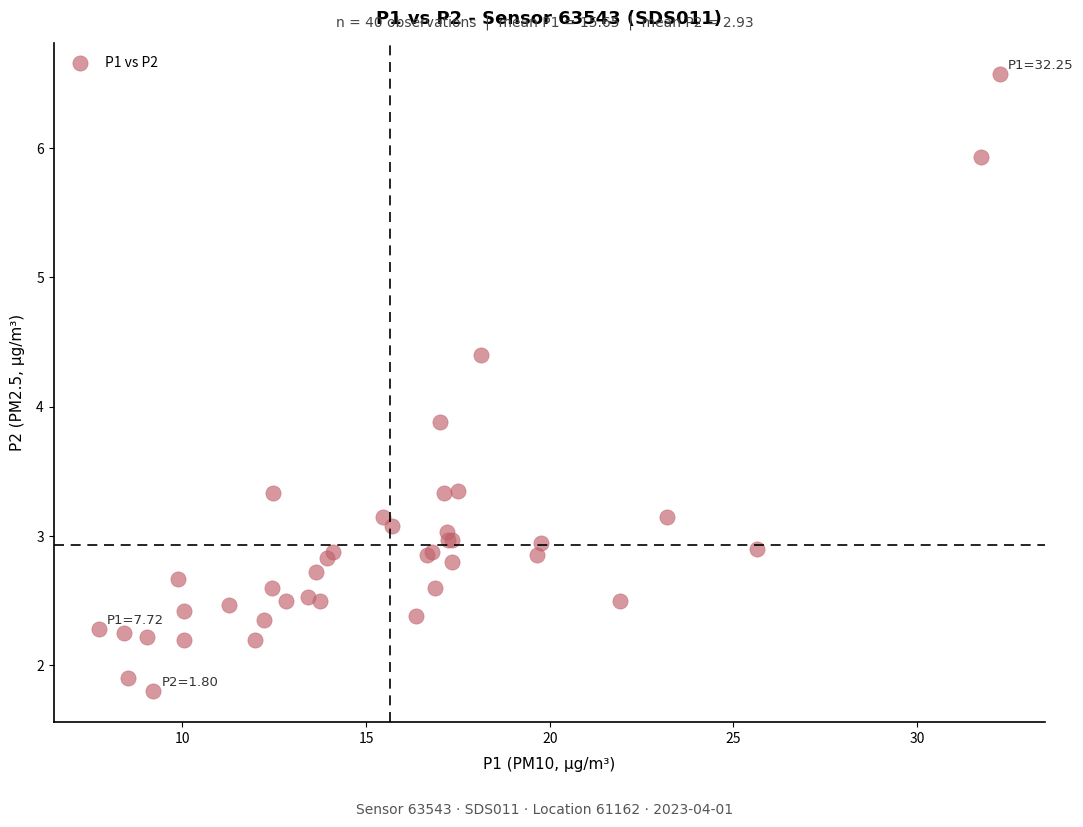

What Y value in the scatter plot is closest to 4?

3.9